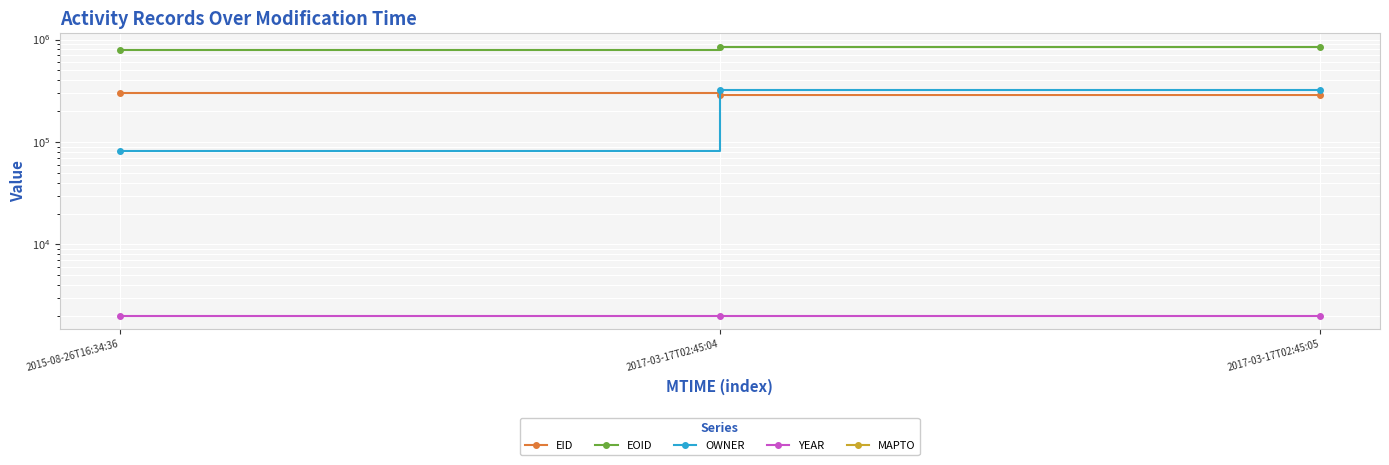

Which series has the widest spread of values?

OWNER